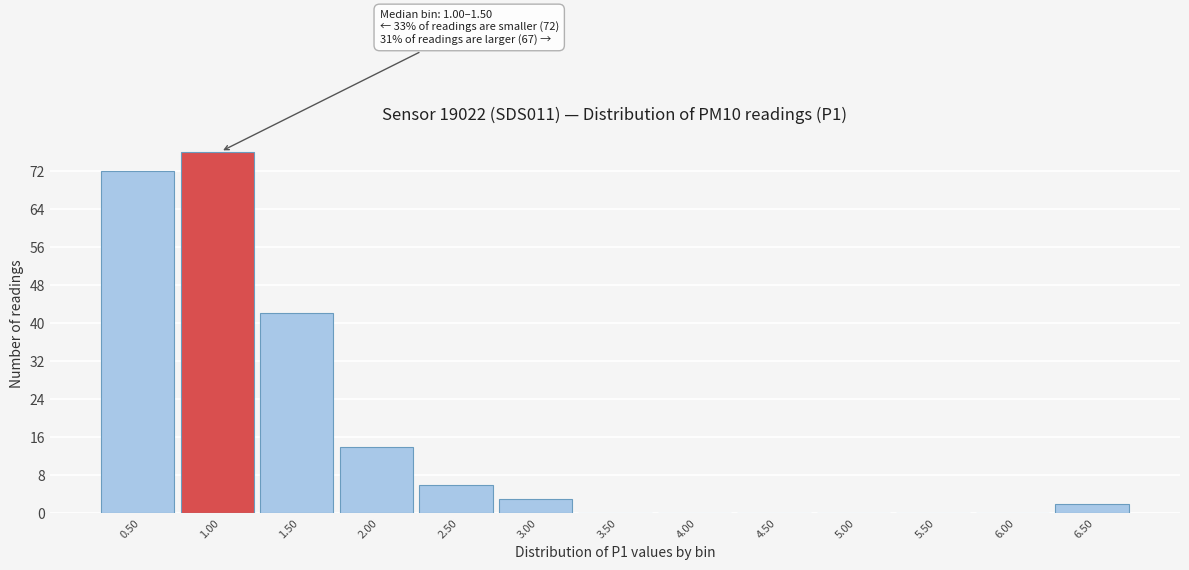

Reading left to right, transcribe all the data shown in this chart.

0.50=72	1.00=76	1.50=42	2.00=14	2.50=6	3.00=3	3.50=0	4.00=0	4.50=0	5.00=0	5.50=0	6.00=0	6.50=2